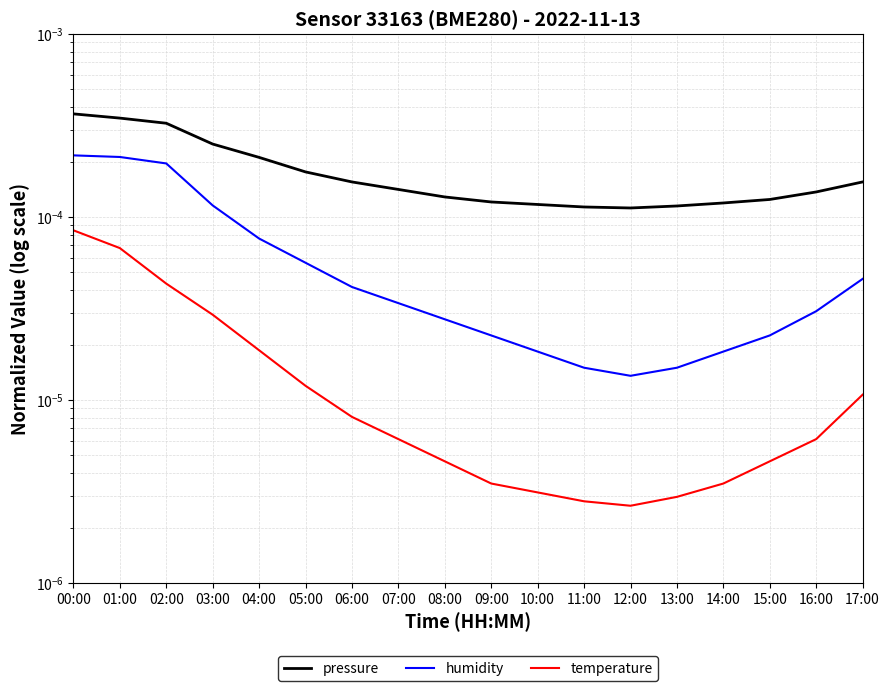

True or false: temperature and pressure intersect in this chart.

False